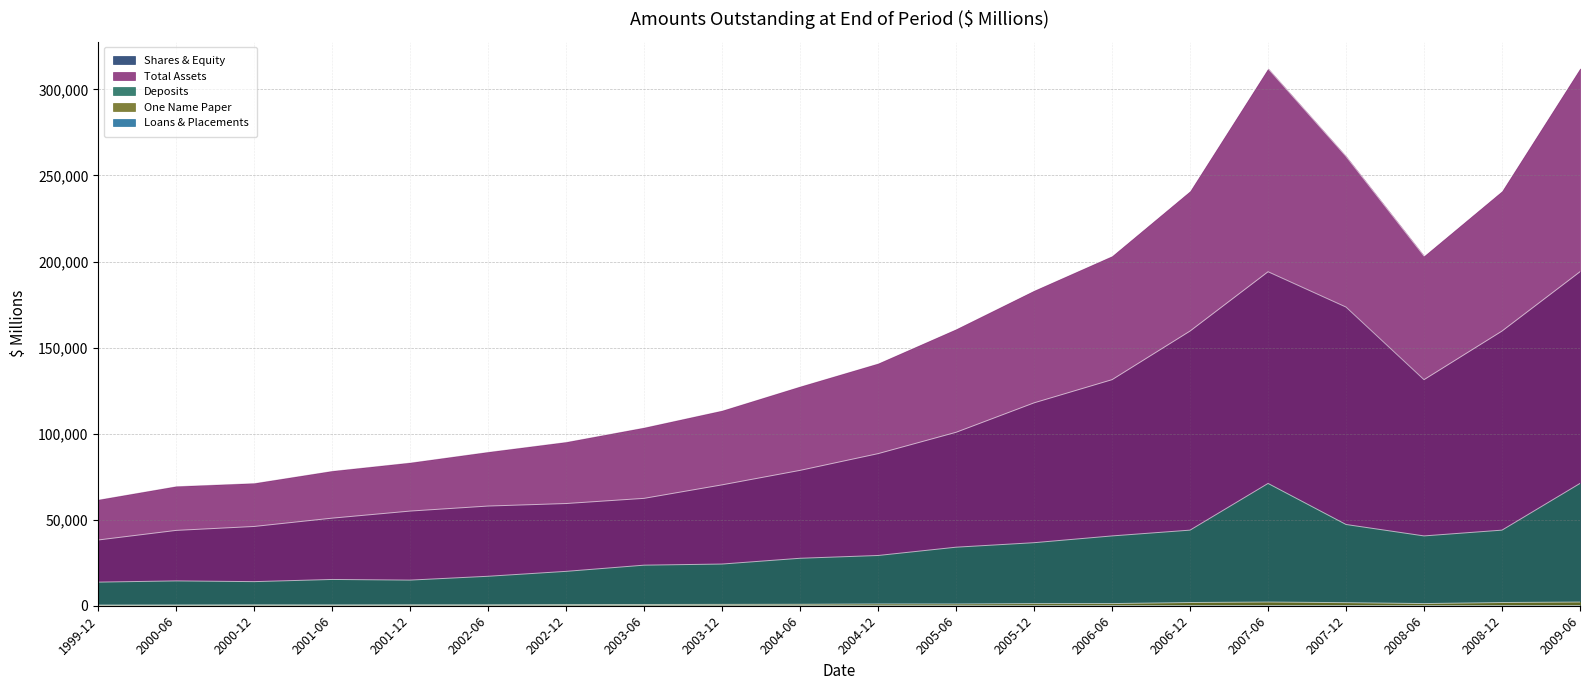

At which label is Deposits closest to 42398?

2006-12